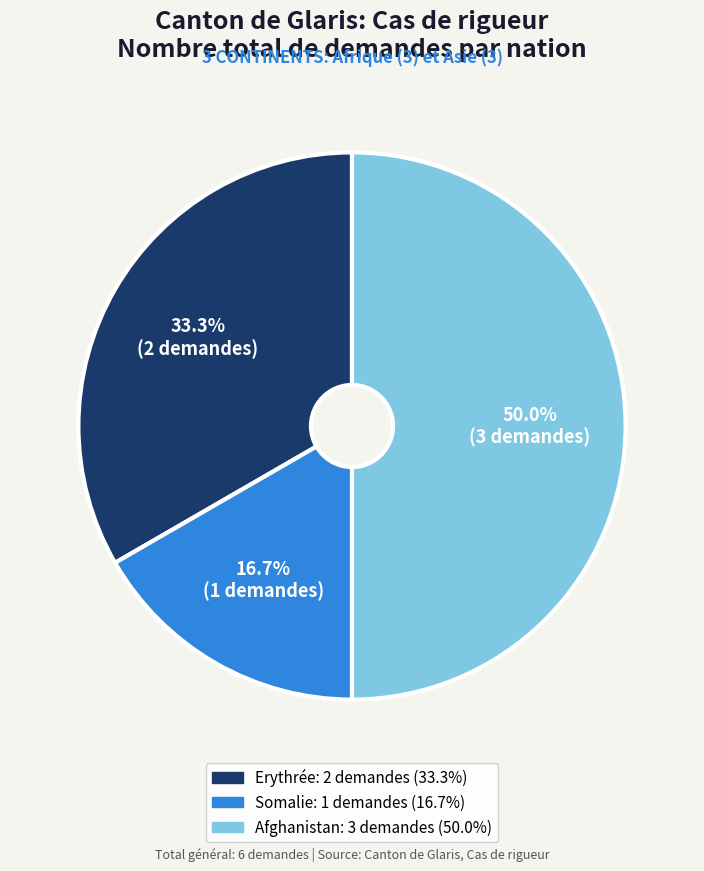

Does Somalie represent more than half of the total?

No